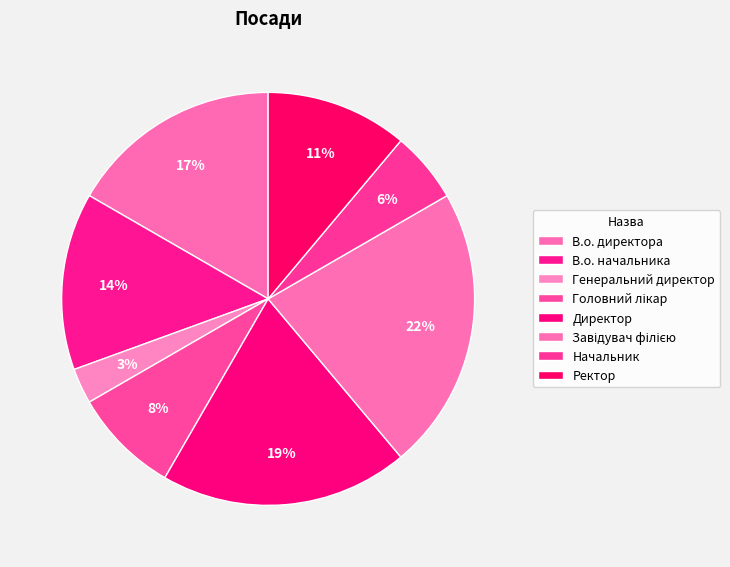

The Генеральний директор slice represents 3% of the pie. True or false?

True